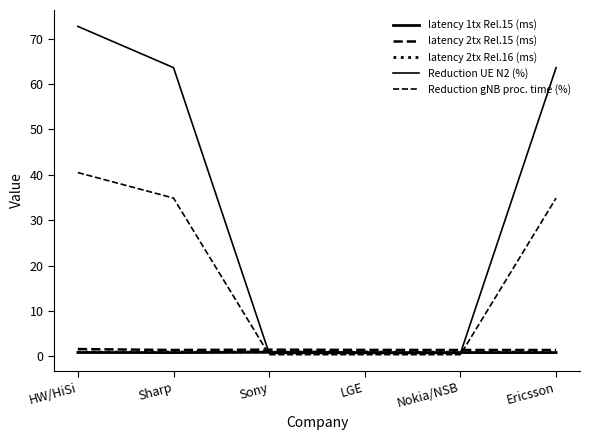

Which series has the largest range (max minus min)?

Reduction UE N2 (%)